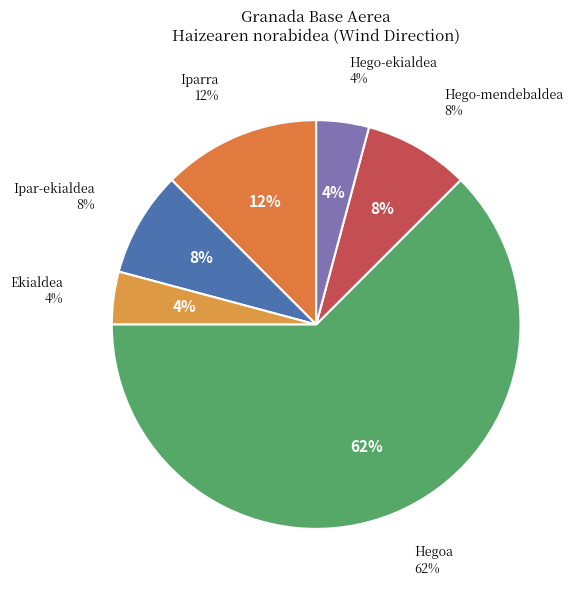

Which slice is the smallest?

Ekialdea